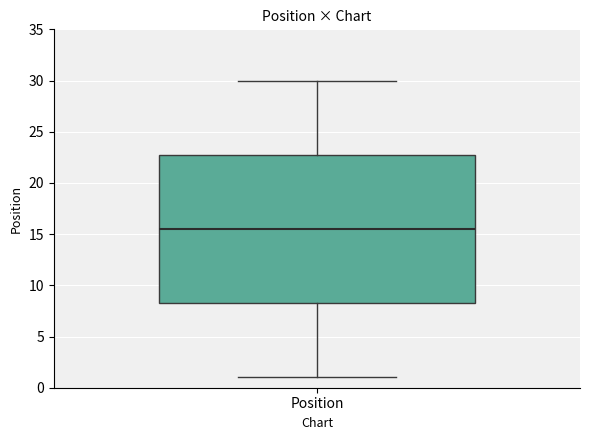

Where is the upper edge of the box for Position on the y-axis? The values are not printed on the chart, so give them approximately, as read against the axis.

23.0